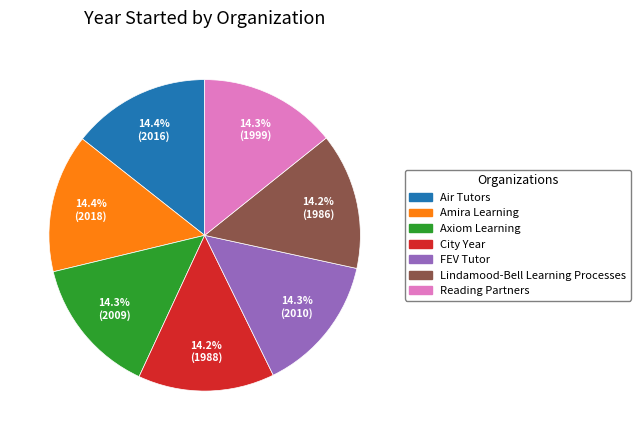

Approximately how many times larger is the value at FEV Tutor compared to Amira Learning?

1.0